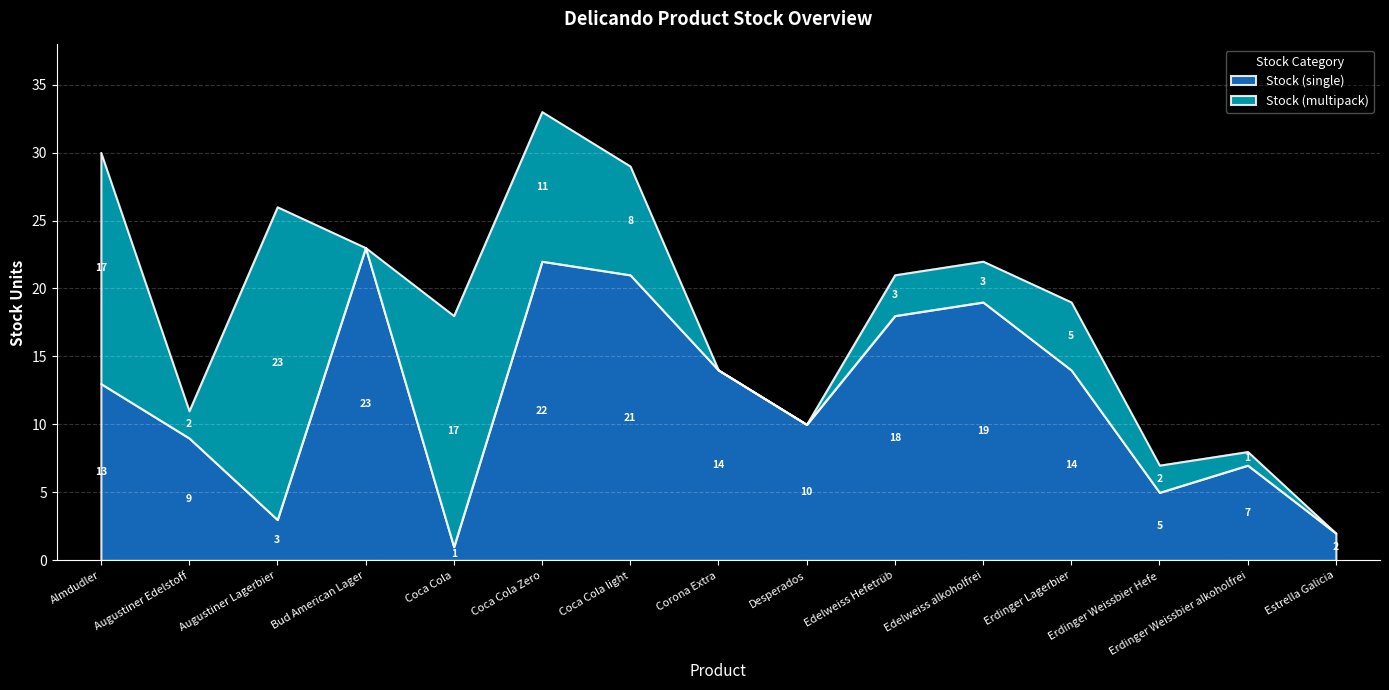

What is the difference between the maximum and minimum values in the Stock (single) series?

22